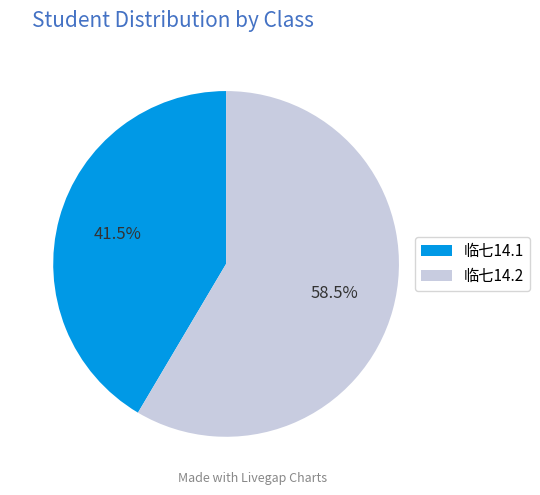

True or false: 临七14.1 accounts for 51% of the total.

False